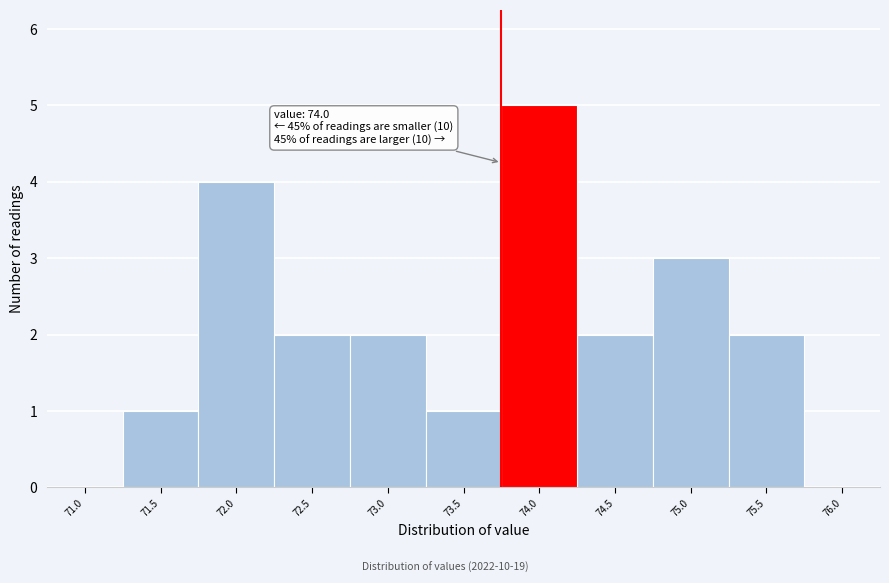

Reading left to right, what are all the values shown in this chart?

71.0=0	71.5=1	72.0=4	72.5=2	73.0=2	73.5=1	74.0=5	74.5=2	75.0=3	75.5=2	76.0=0